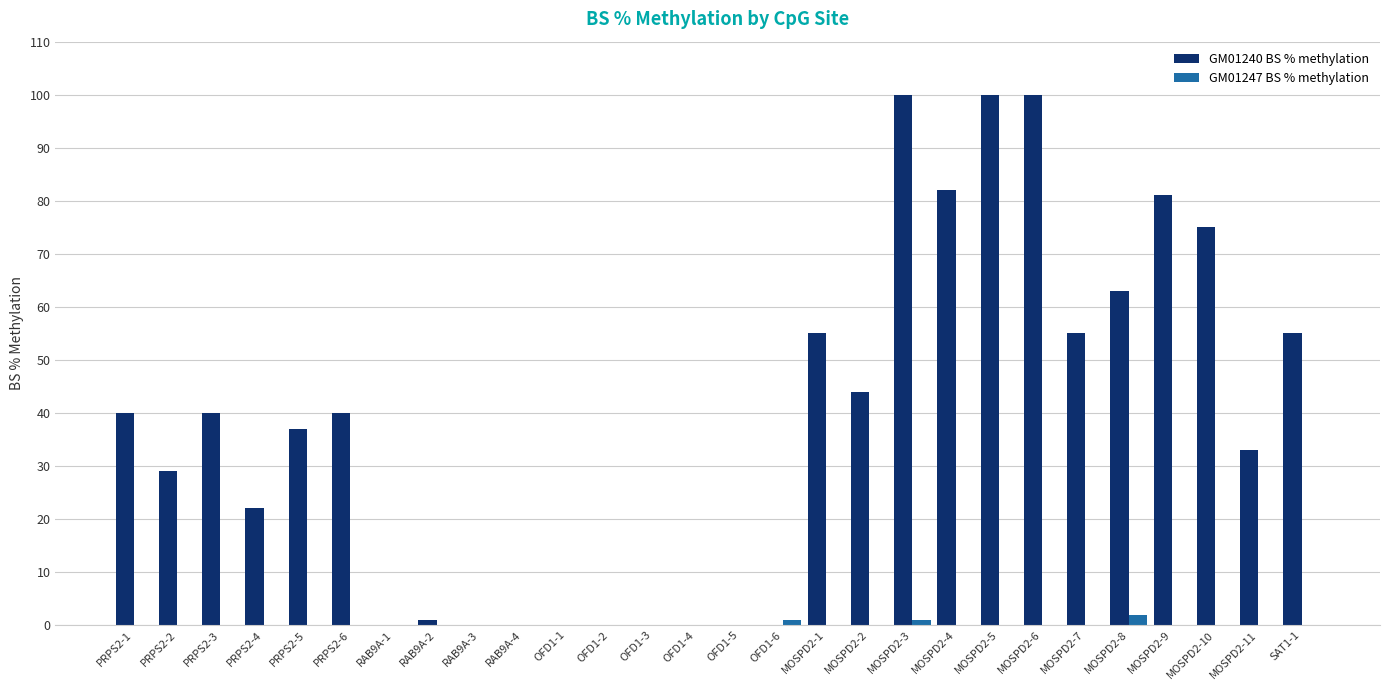

What is the sum of all GM01247 BS % methylation values?

4